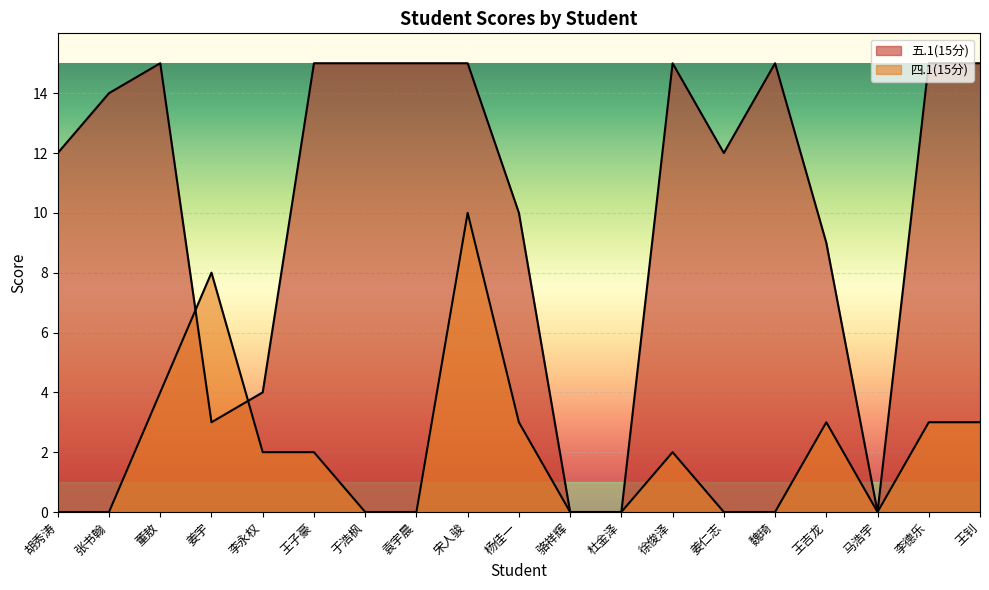

How many categories are shown in the chart?

19